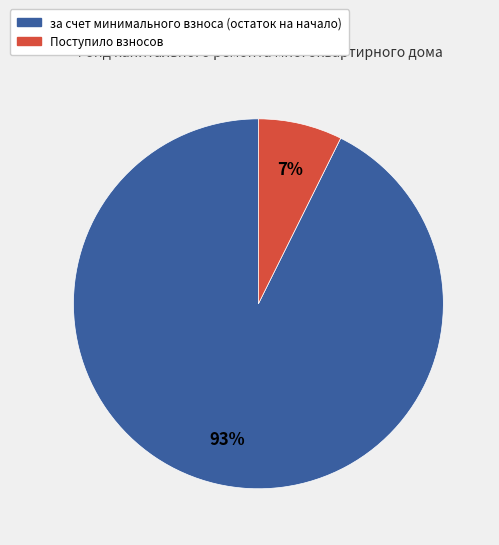

Is it true that за счет минимального взноса (остаток на начало) is 93% of the pie?

True